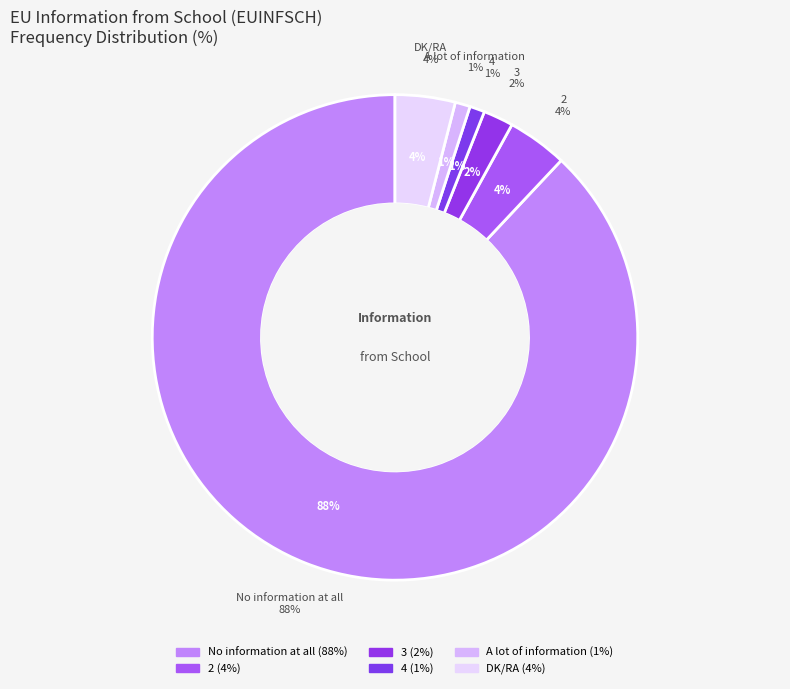

Which slice is the largest?

No information at all